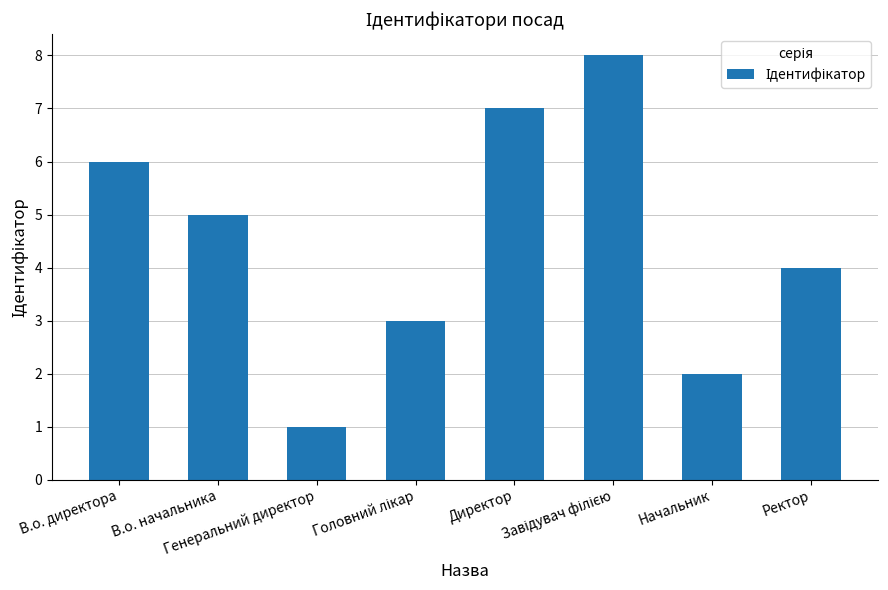

What is the label of the 6th bar from the right?

Генеральний директор